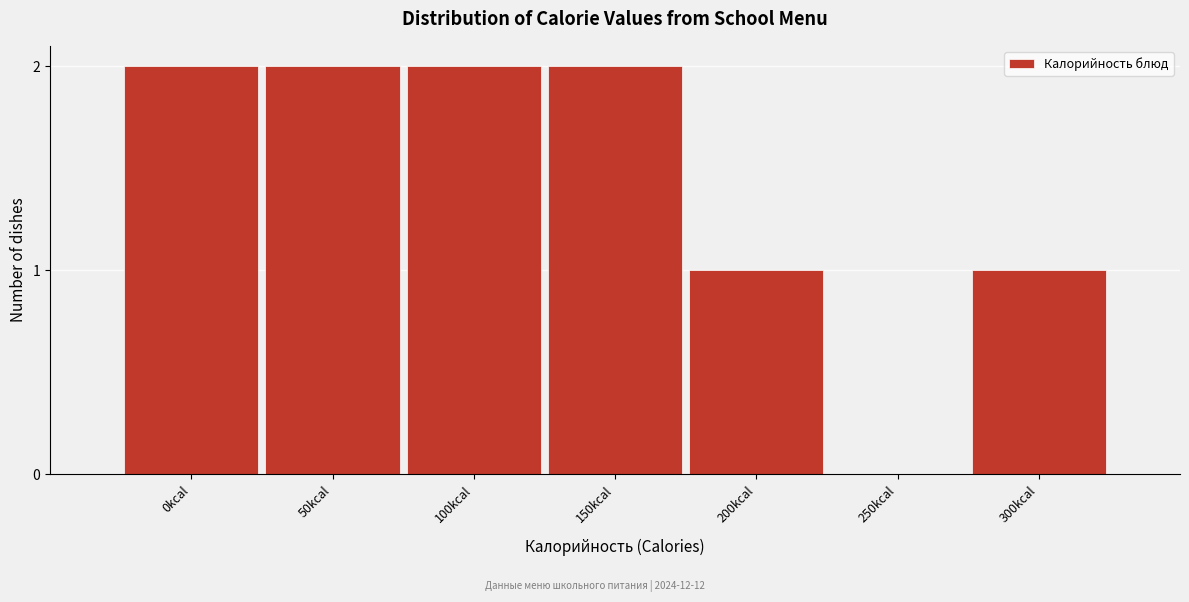

Reading left to right, transcribe all the data shown in this chart.

0kcal=2	50kcal=2	100kcal=2	150kcal=2	200kcal=1	250kcal=0	300kcal=1